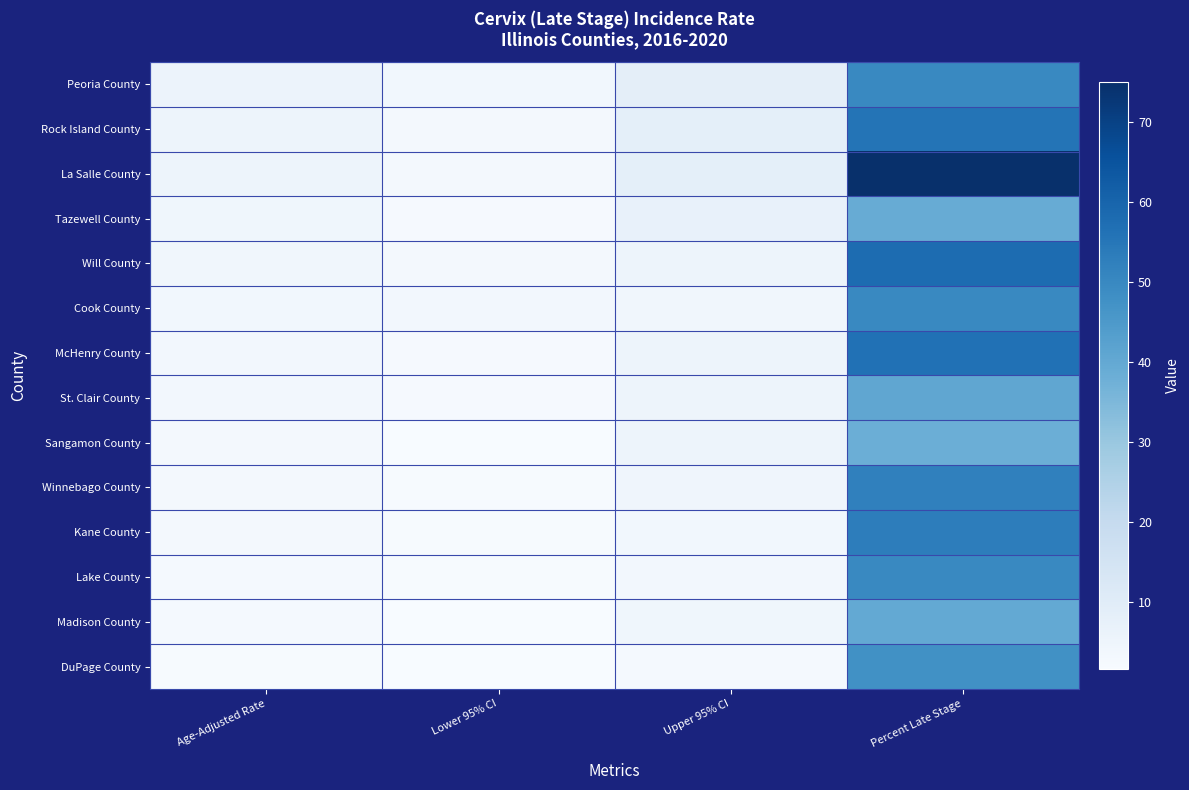

What is the total value across all series at Upper 95% CI?

76.2